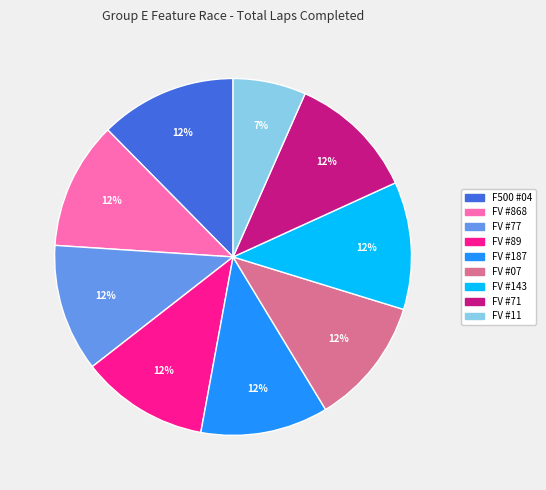

Is there any slice that represents more than half of the pie?

No